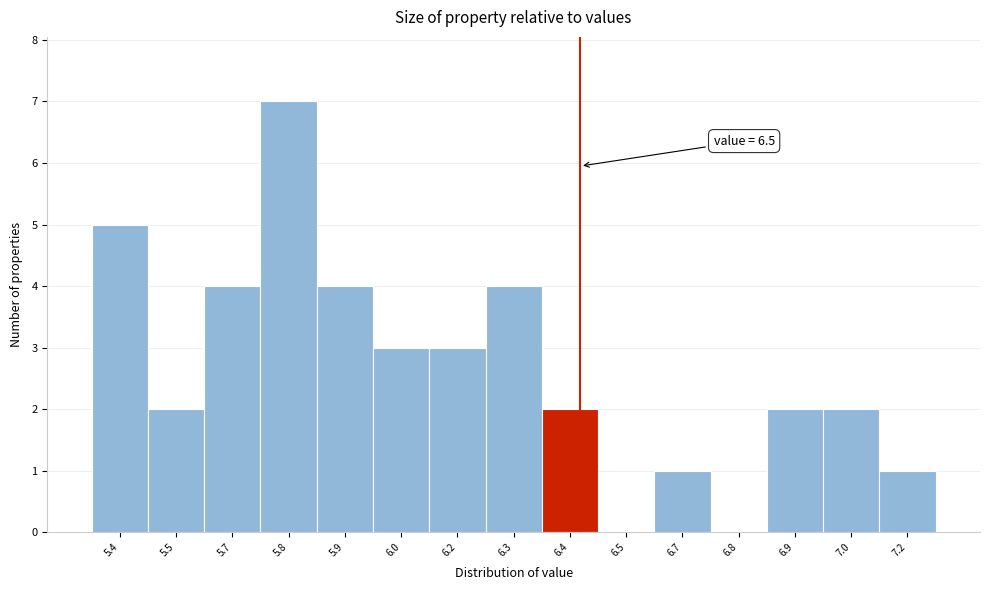

Reading right to left, list all the values displayed in this chart.

7.2=1	7.0=2	6.9=2	6.8=0	6.7=1	6.5=0	6.4=2	6.3=4	6.2=3	6.0=3	5.9=4	5.8=7	5.7=4	5.5=2	5.4=5